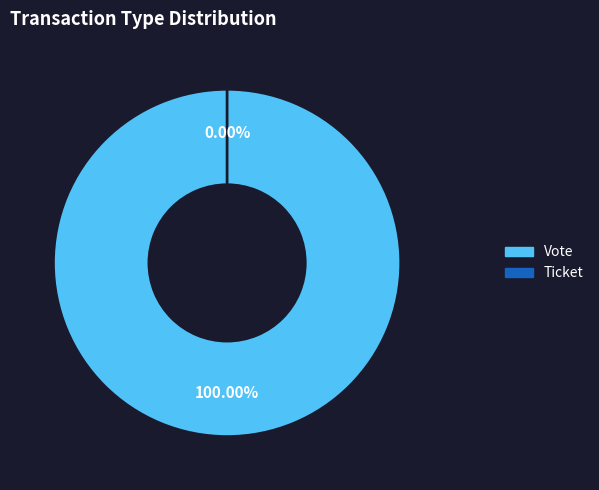

Between Ticket and Vote, which is larger?

Vote